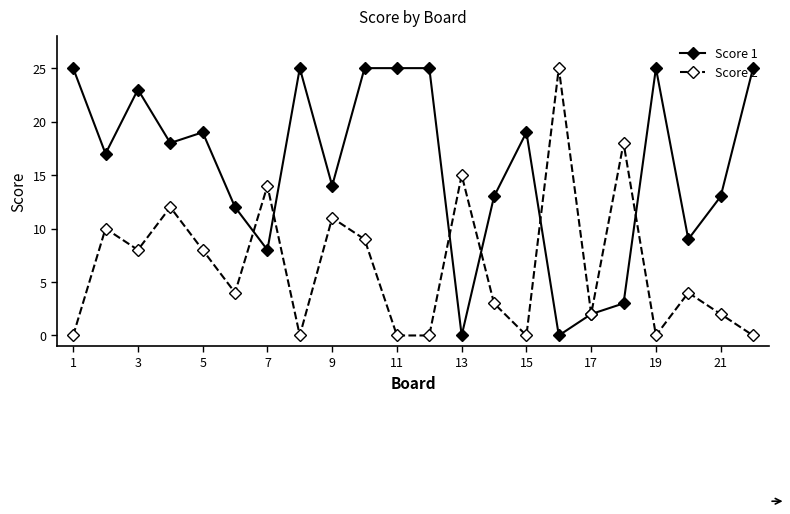

What is the greatest value displayed?

25